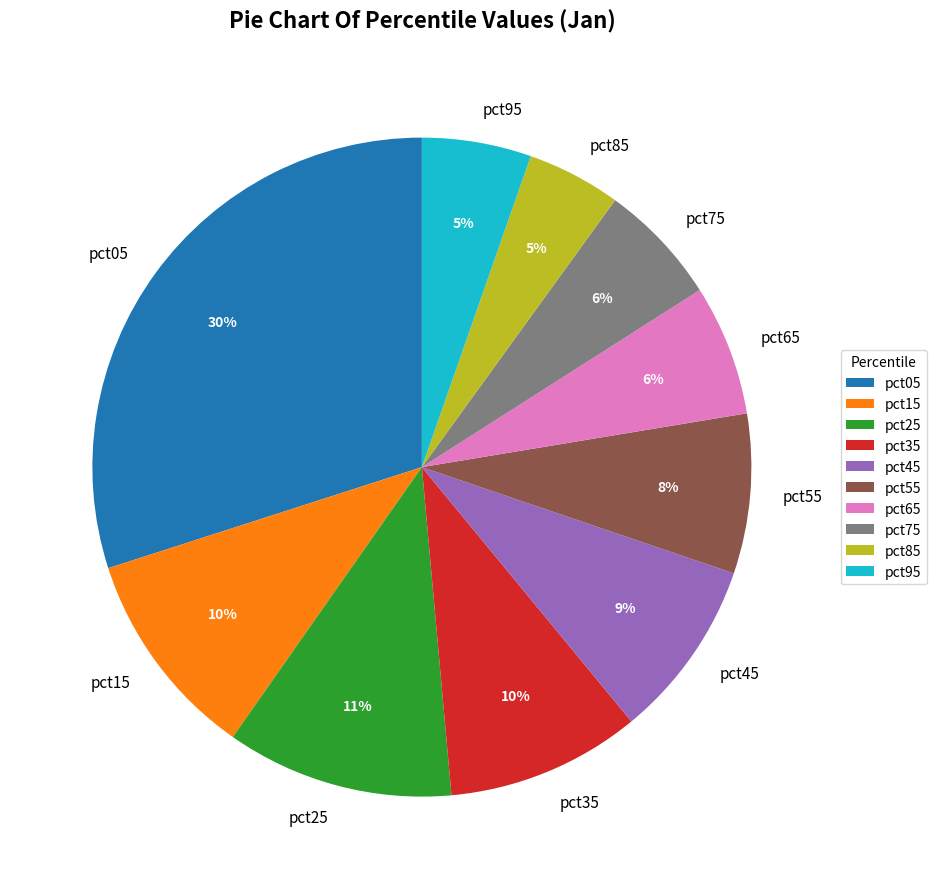

To the nearest percent, what percentage of the pie is pct55?

8%